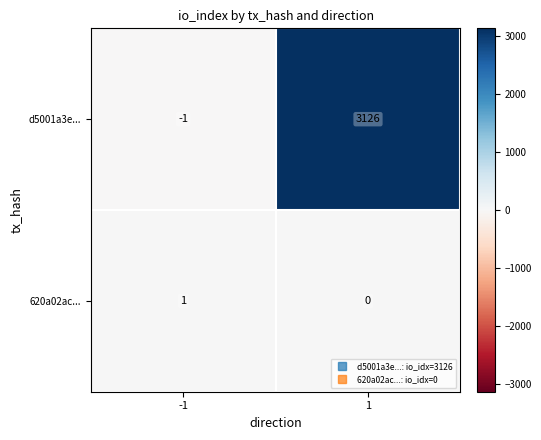

At which category is the sum across all series the highest?

1